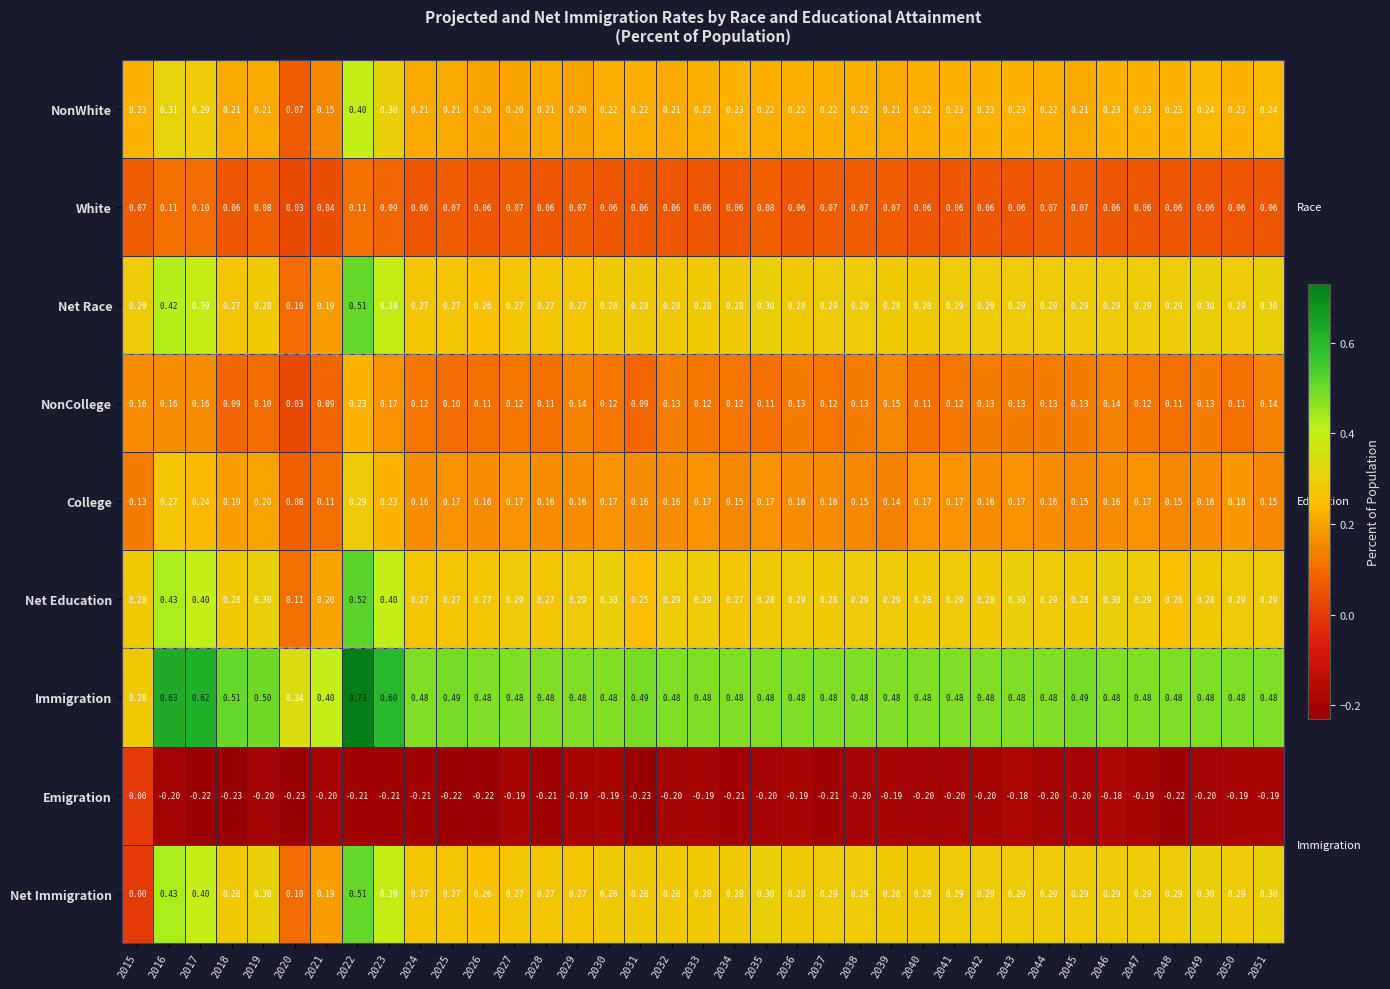

What is the total value across all series at 2028?

1.6